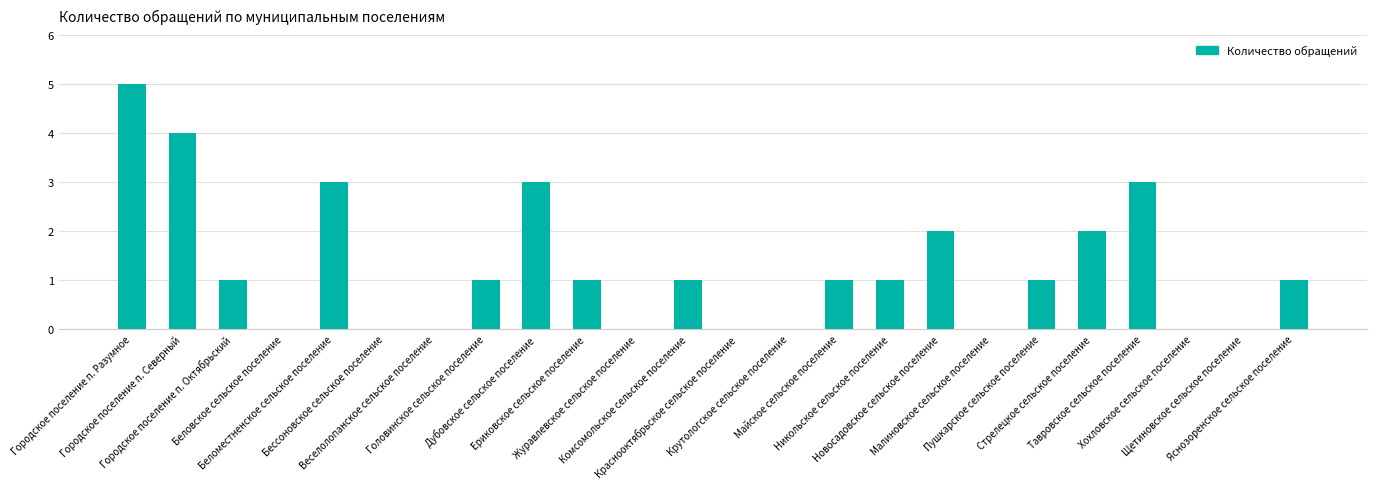

What is the sum of all values?

30